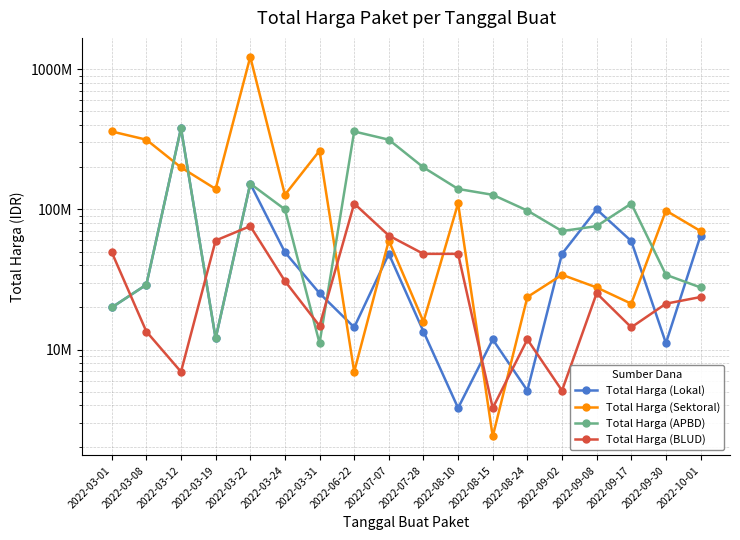

What is the sum of all Total Harga (BLUD) values?

627770800